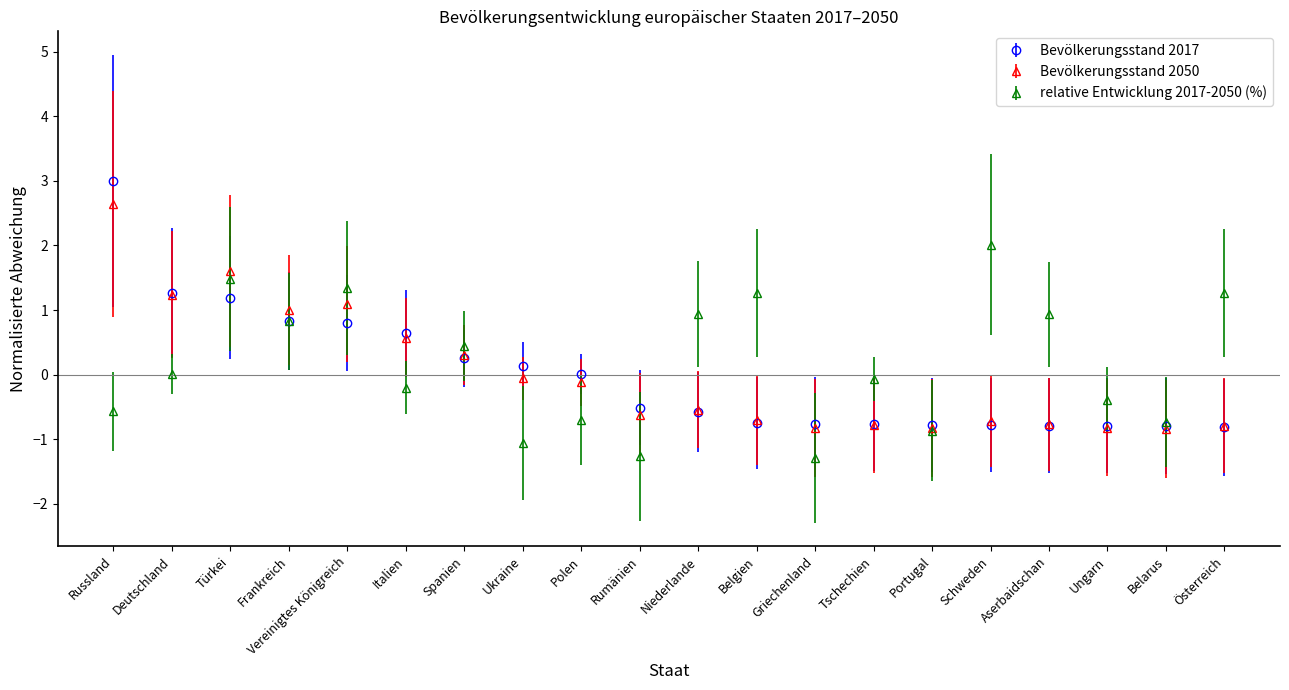

At Italien, list the series in order from largest to smallest.

Bevölkerungsstand 2017, Bevölkerungsstand 2050, relative Entwicklung 2017-2050 (%)